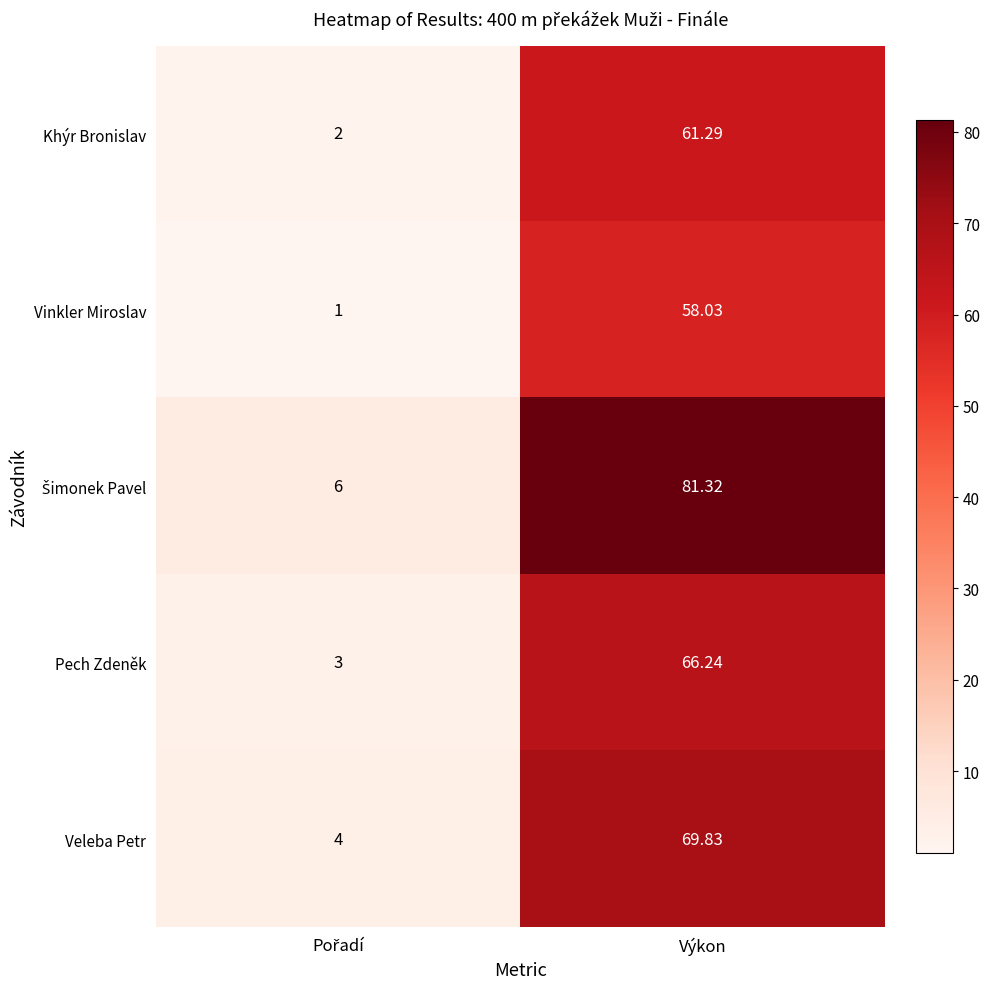

Which category has the highest value in the Veleba Petr series?

Výkon